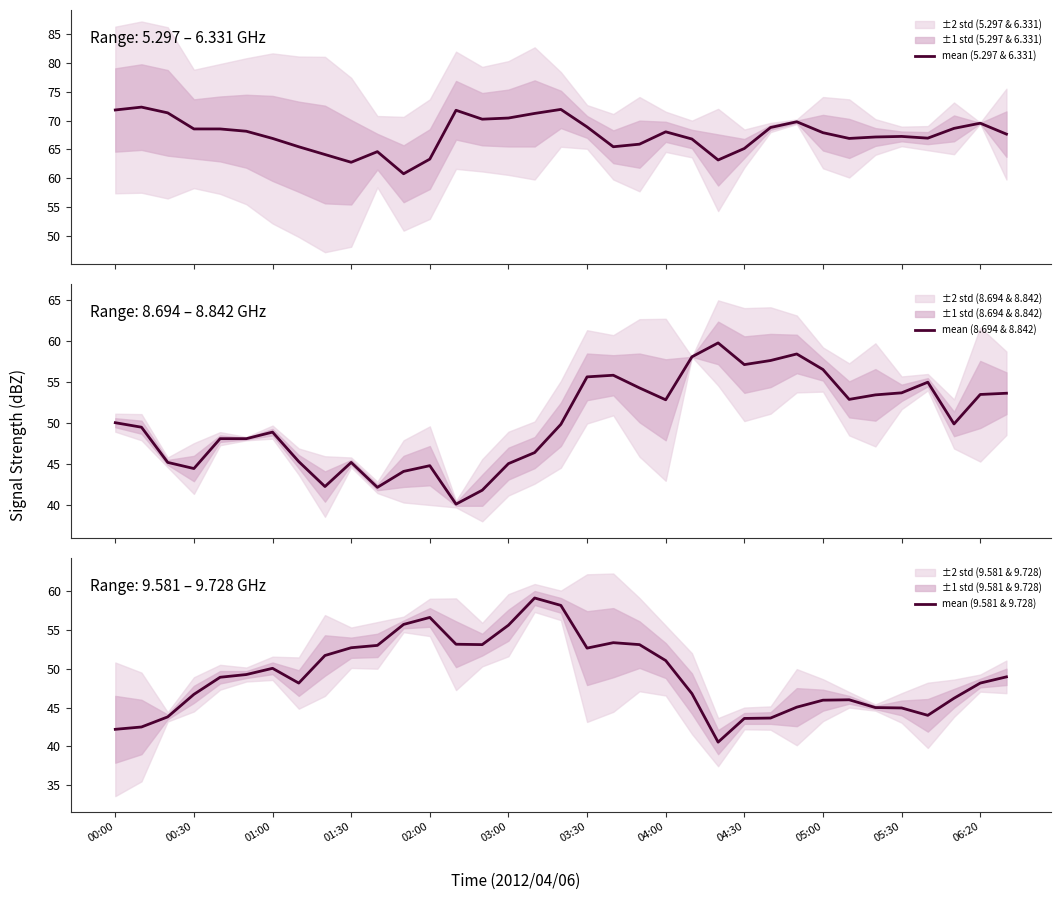

What is the lowest value of the mean (5.297 & 6.331) series?

60.8